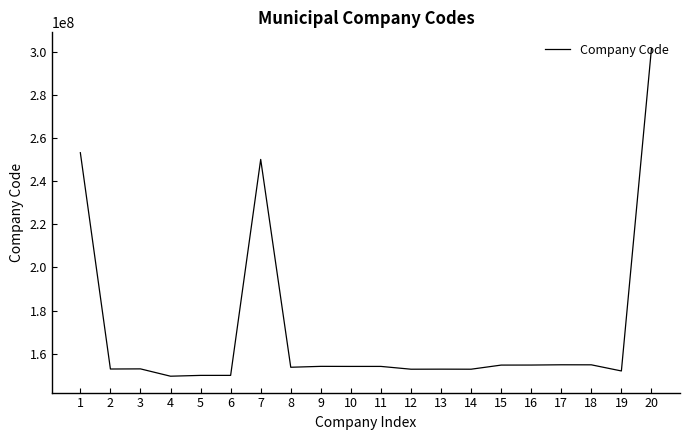

What is the ratio of the value at 20 to the value at 11?

2.0